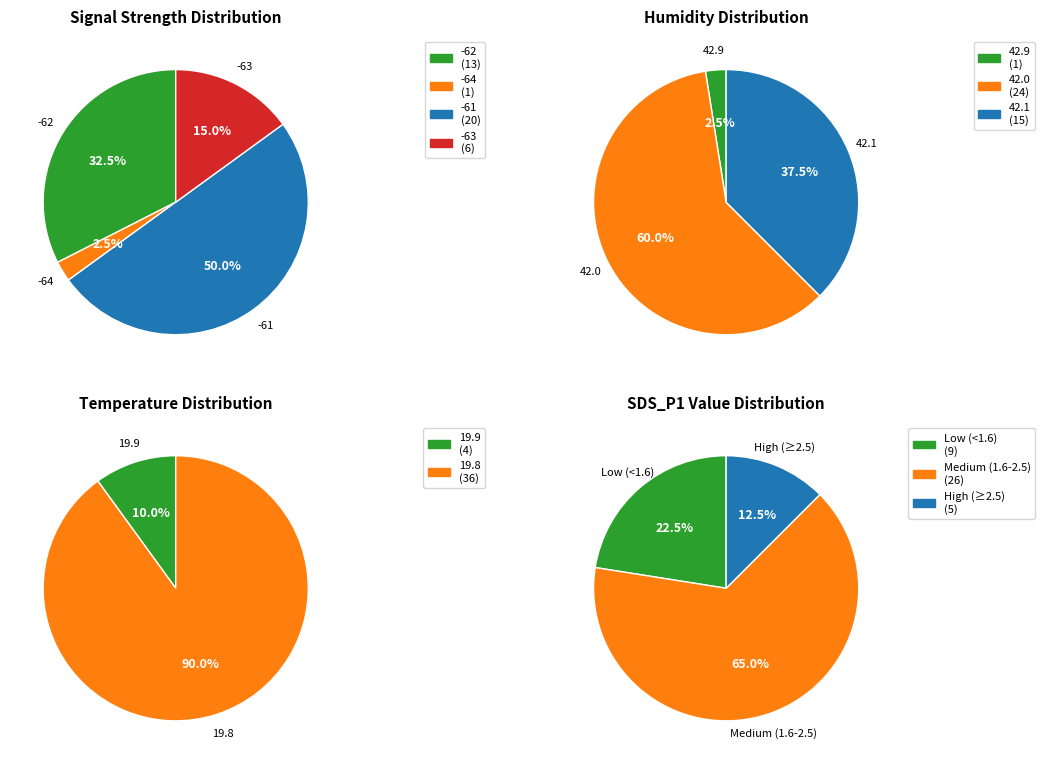

The 20 slice represents 1% of the pie. True or false?

False